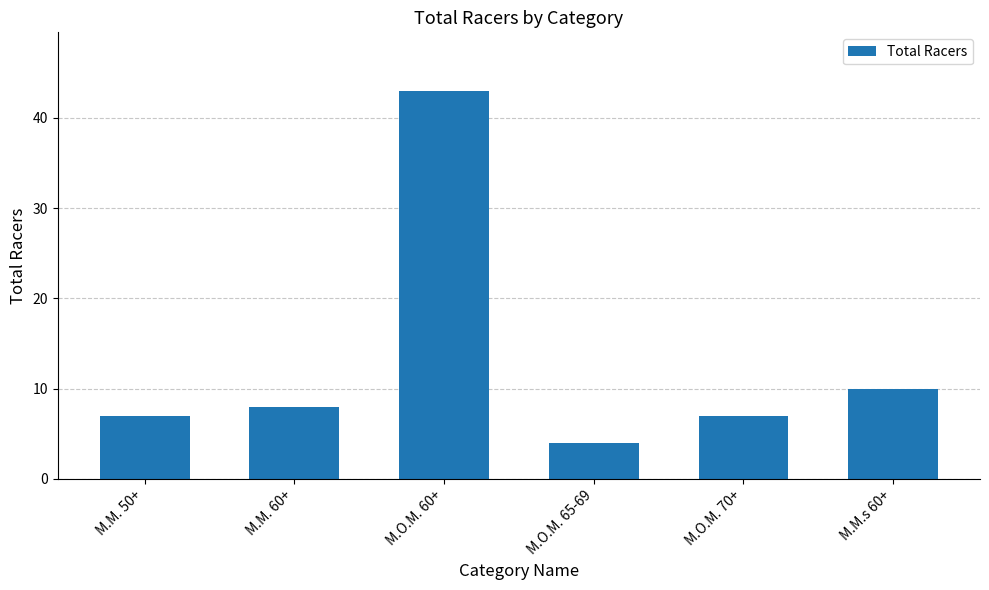

What is the ratio of the value at M.O.M. 70+ to the value at M.M. 60+?

0.9